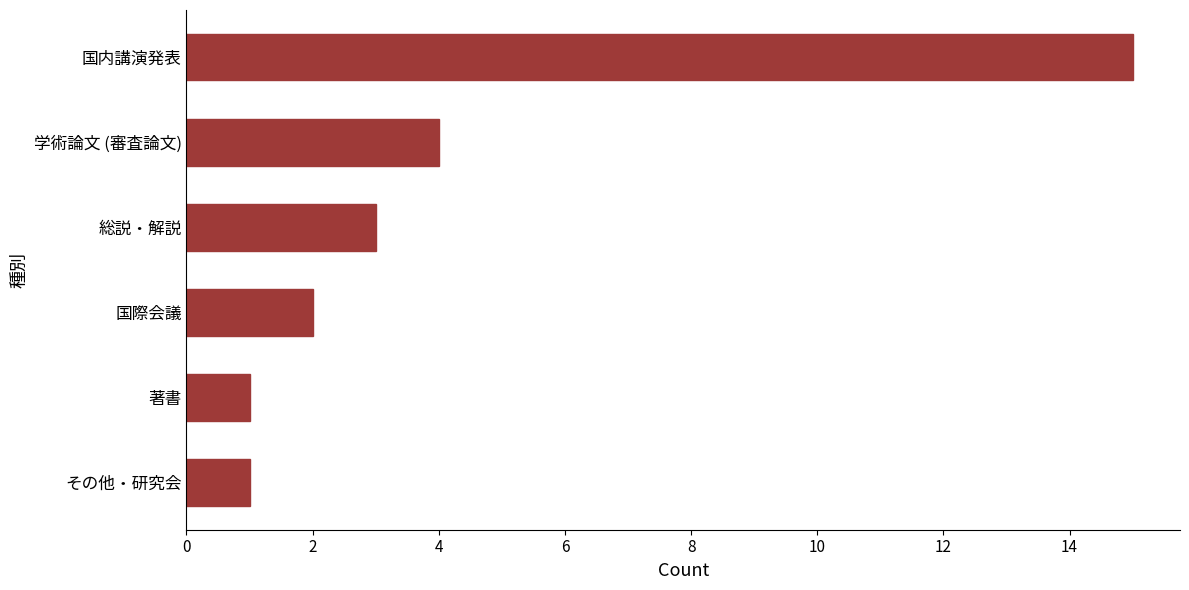

True or false: the data shows 1 at 総説・解説.

False